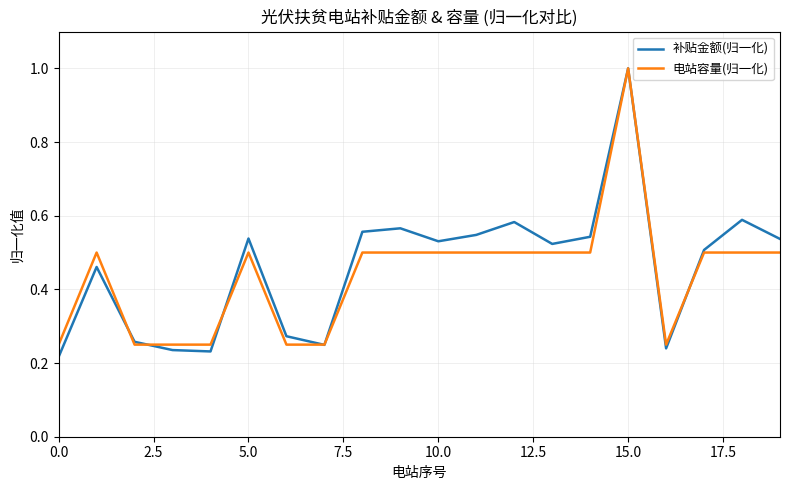

Which series has the widest spread of values?

补贴金额(归一化)